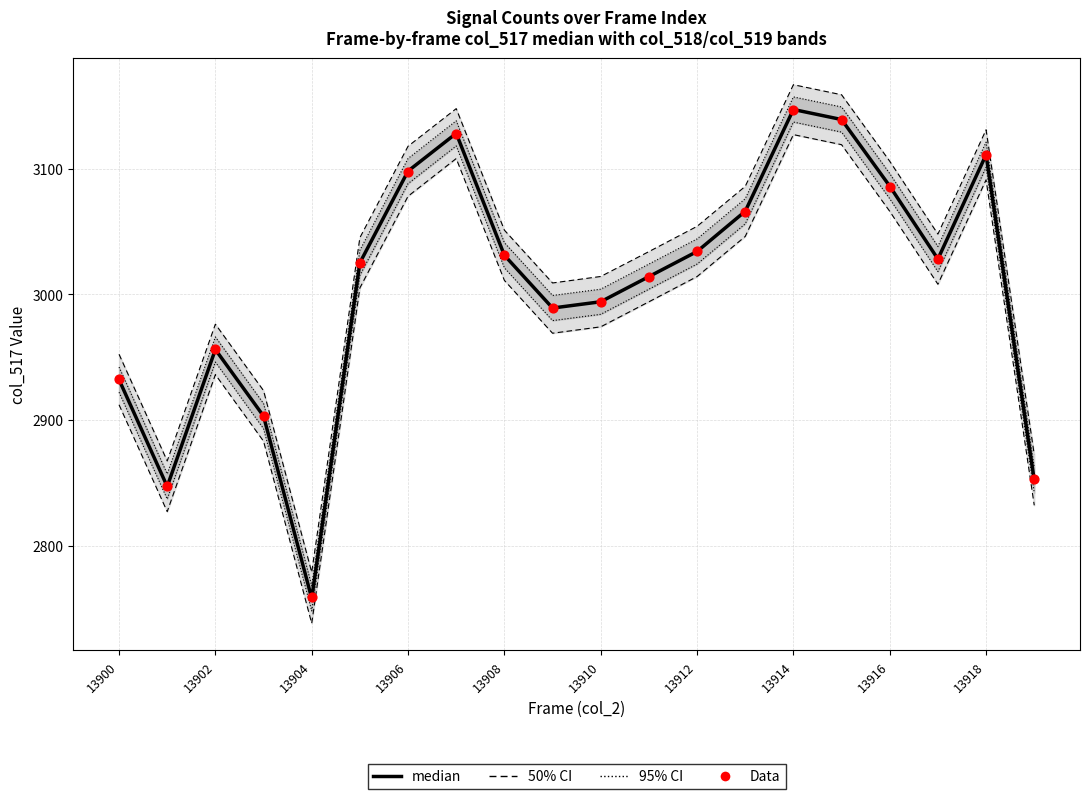

At which category is the sum across all series the highest?

13914